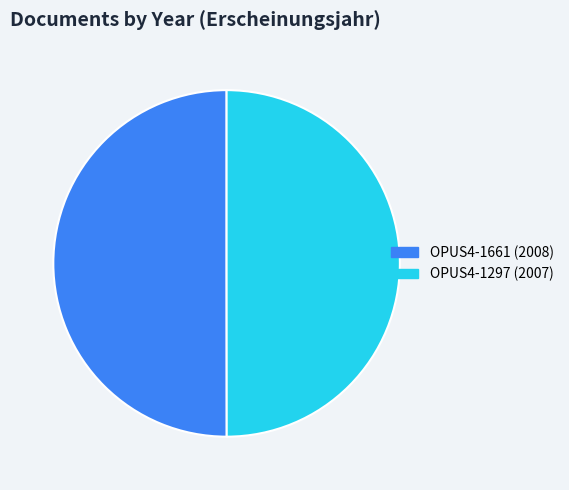

Is the sum of OPUS4-1297 and OPUS4-1661 greater than half?

Yes